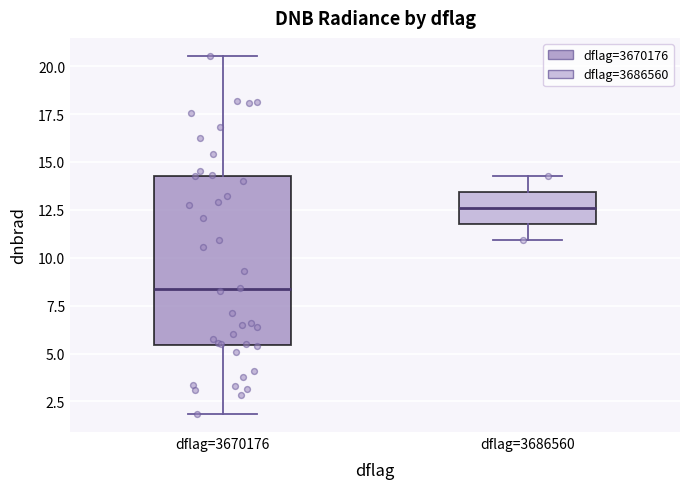

Which box is the tallest, from its lower edge to its upper edge?

dflag=3670176